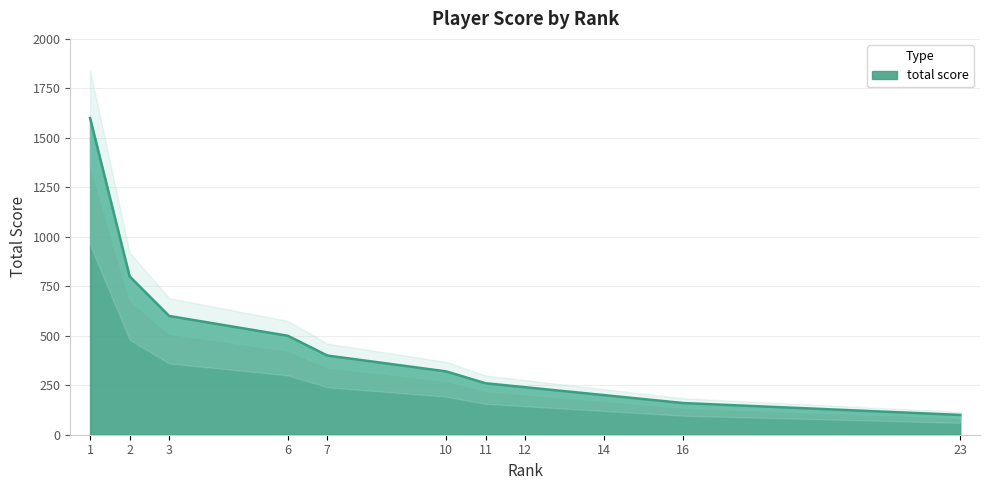

At which category does the chart reach its minimum across all series?

23